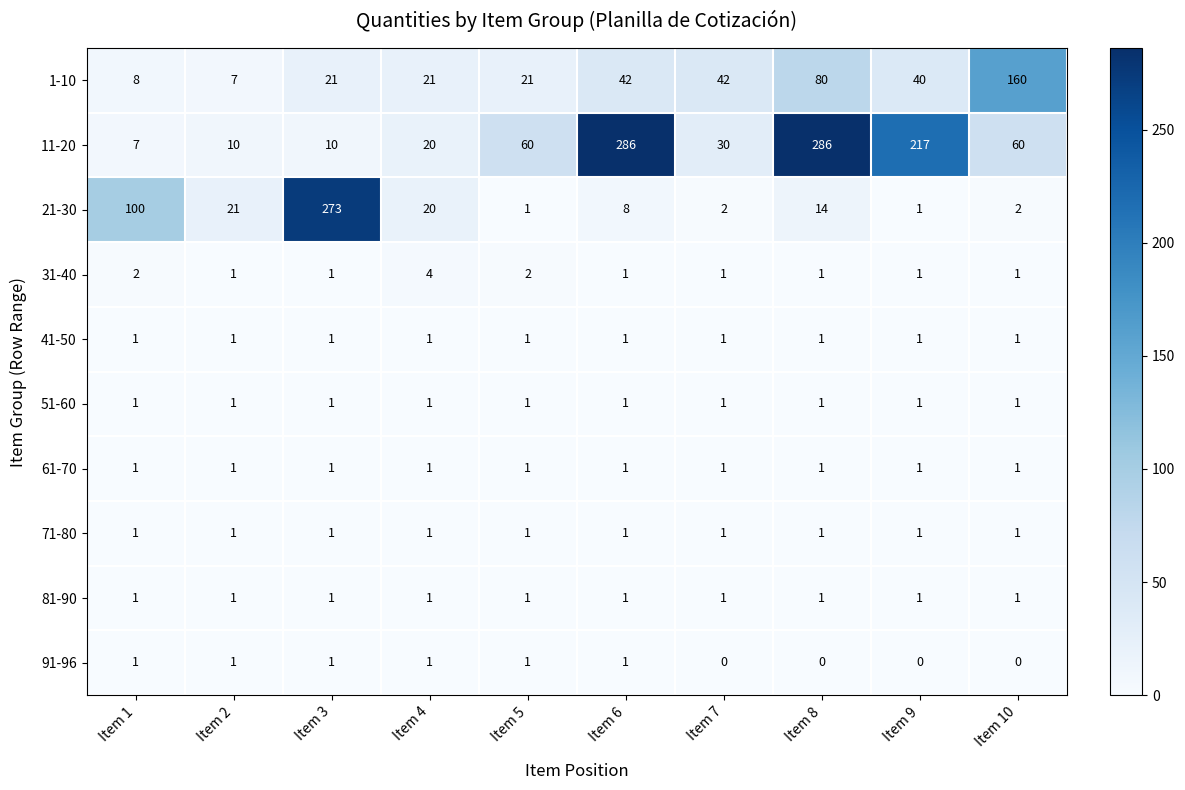

What is the difference between the maximum and second lowest values in the 31-40 series?

3